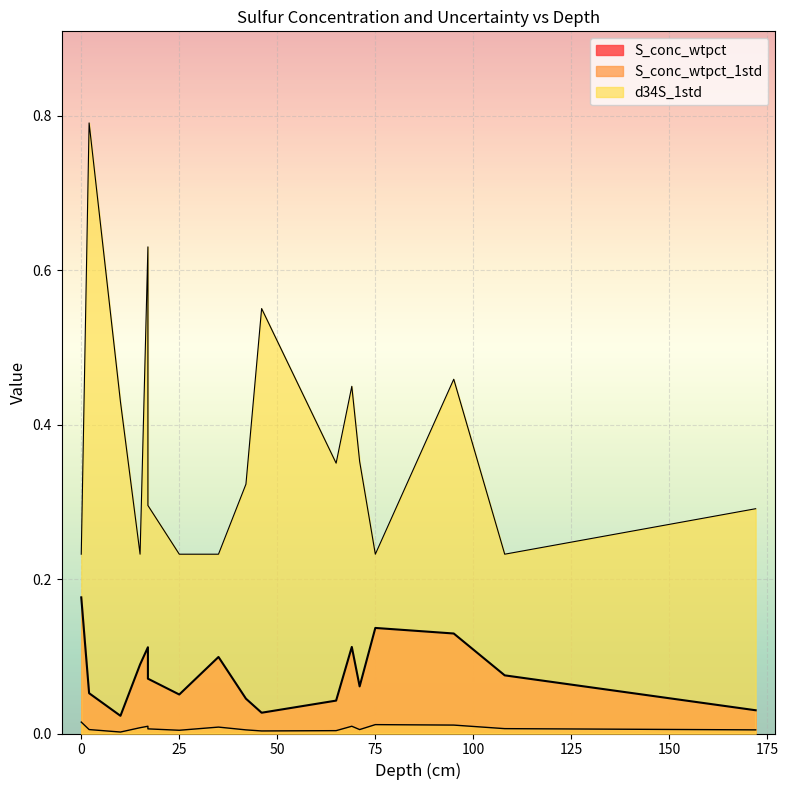

What is the maximum value shown in the chart?

0.8